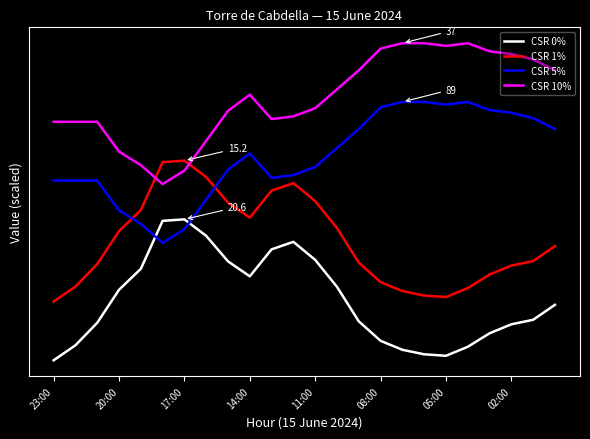

At which label is CSR 10% closest to 115?

8